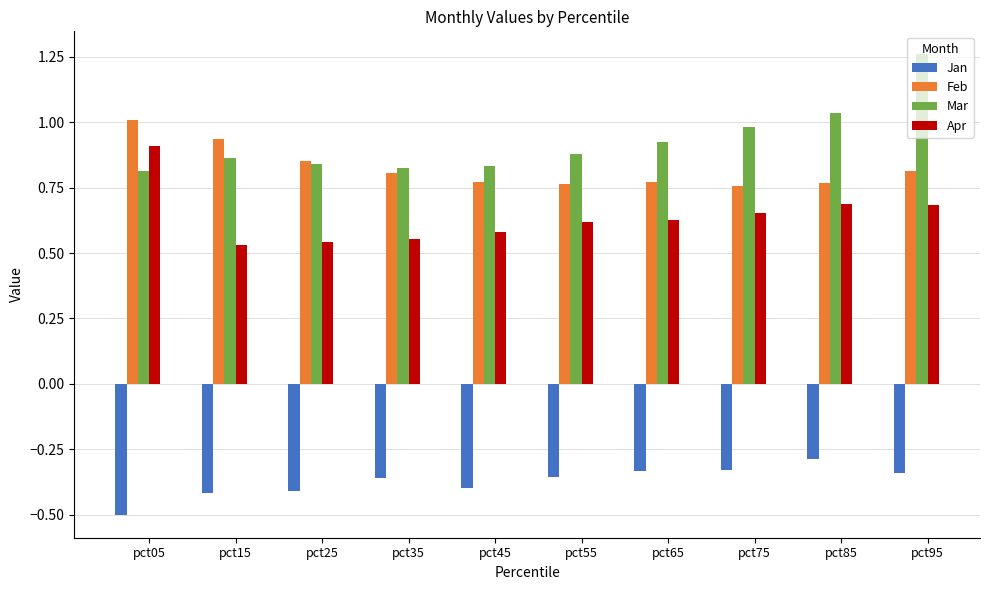

The Apr series shows 0.7 at pct75. True or false?

True